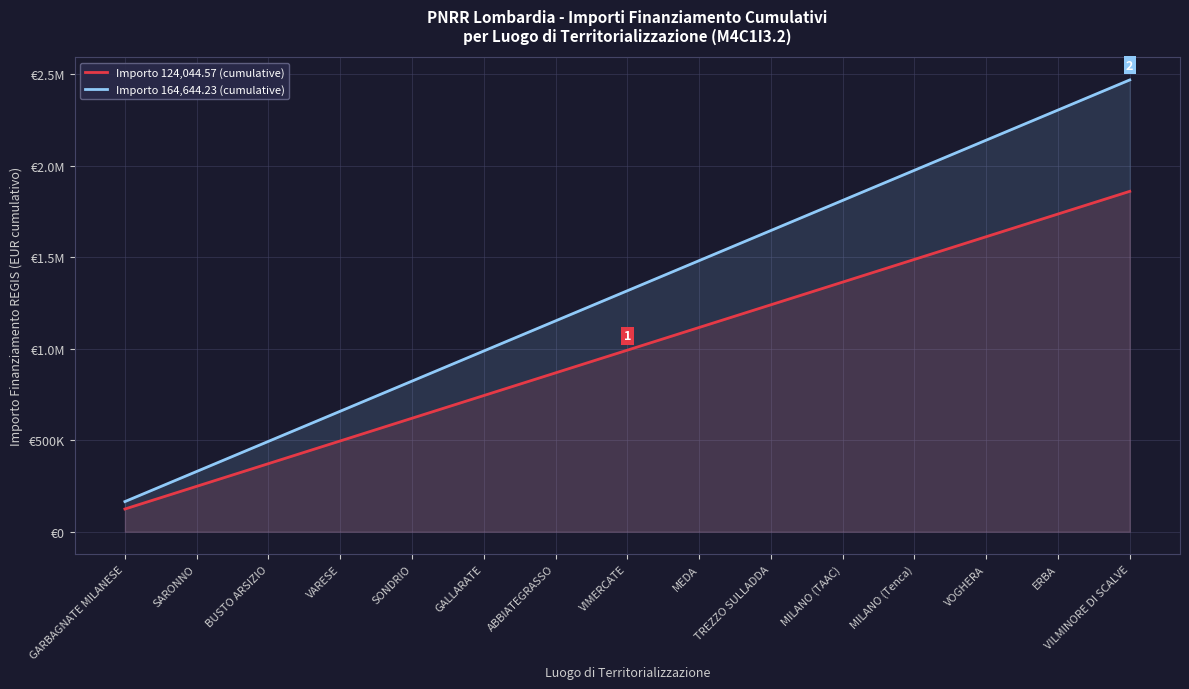

Rank the series by their maximum value, from lowest to highest.

Importo 124,044.57 (cumulative), Importo 164,644.23 (cumulative)